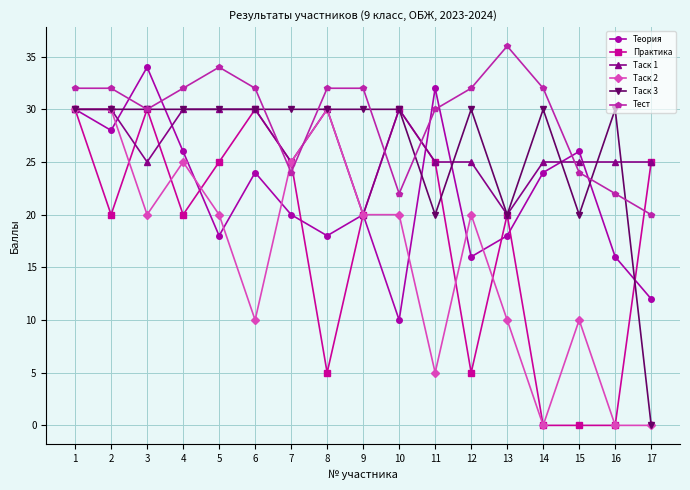

True or false: Практика has a value of 7 at 7.

False